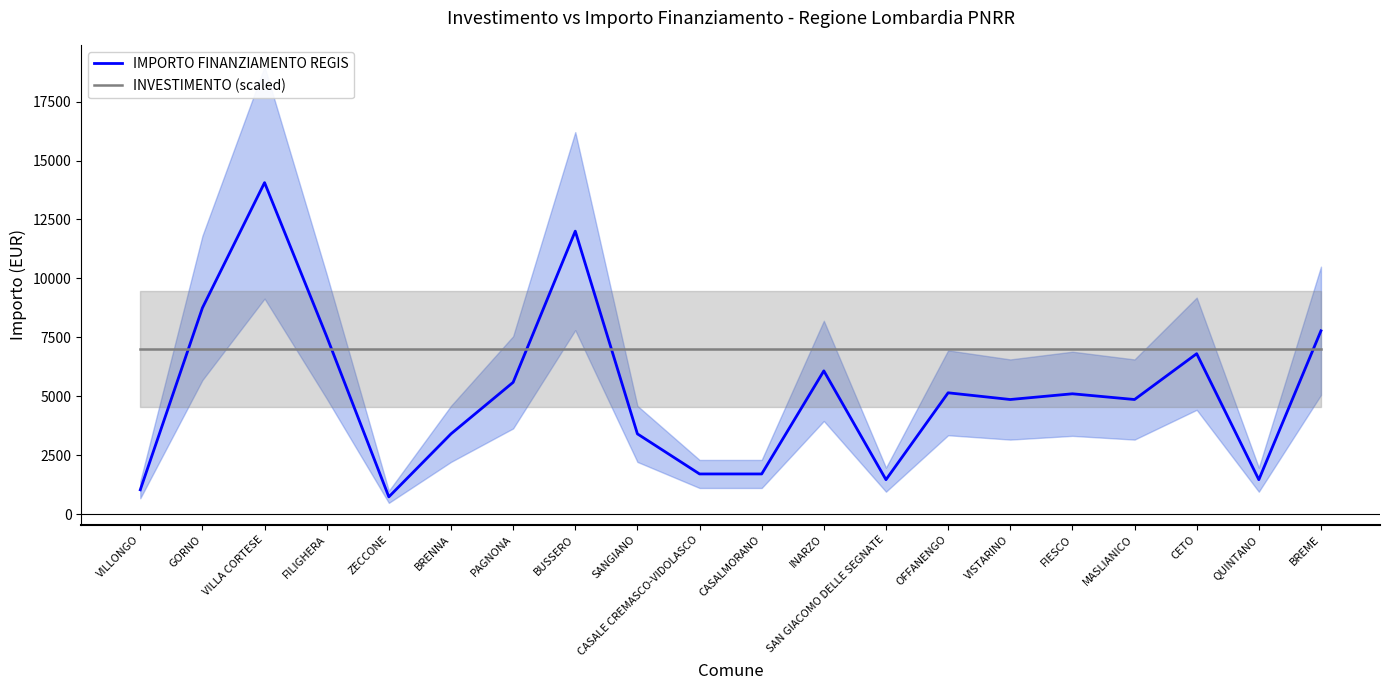

What is the minimum value shown in the chart?

729